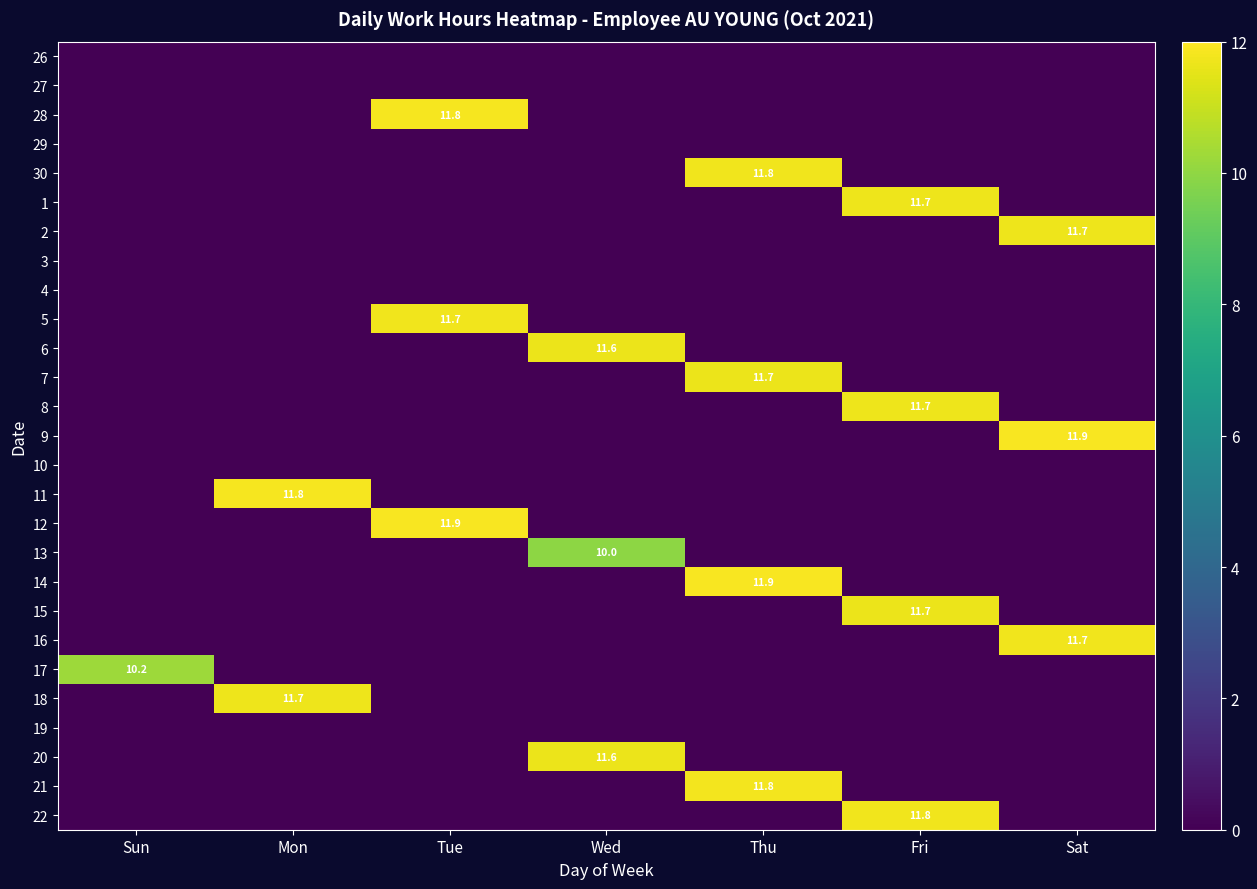

The value of 6 at Wed is 11.6. True or false?

True